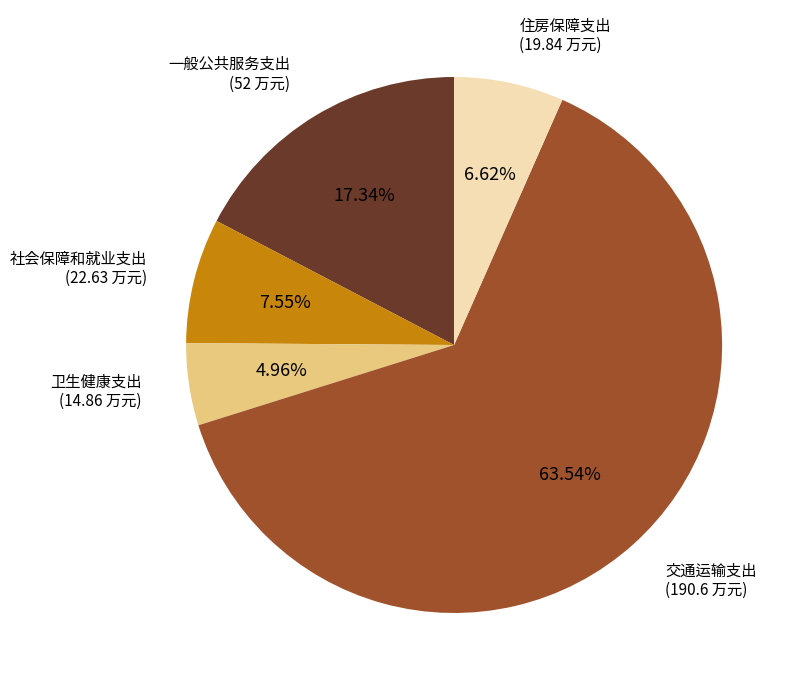

To the nearest percent, what percentage of the pie is 交通运输支出?

64%